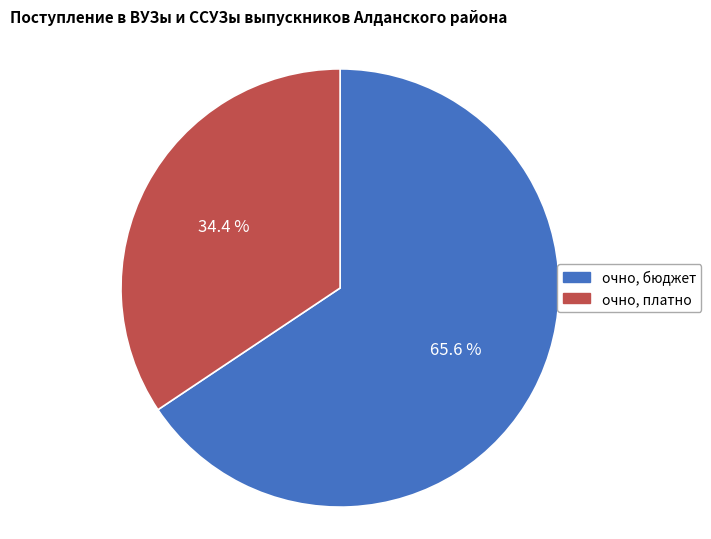

To the nearest percent, what portion does очно, платно represent?

34%